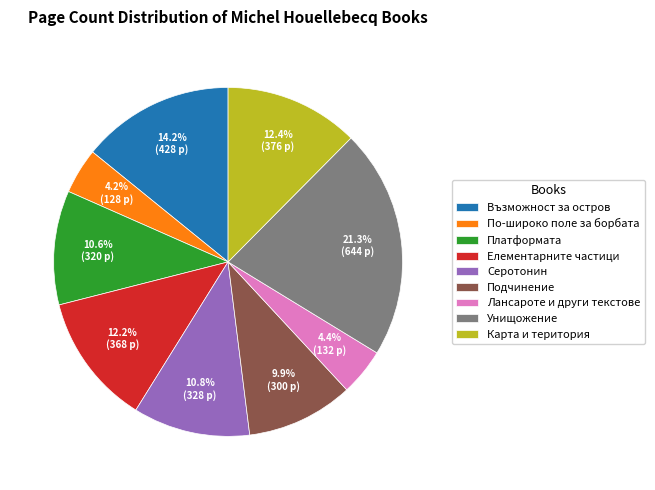

What is the largest slice in the pie chart?

Унищожение